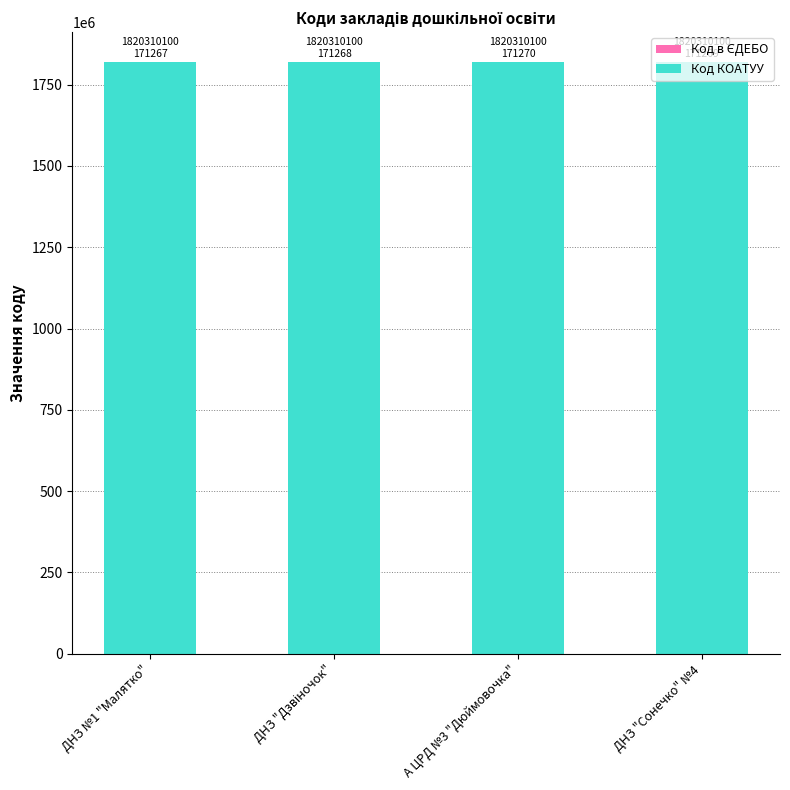

The Код КОАТУУ series shows 977910275 at ДНЗ "Сонечко" №4. True or false?

False